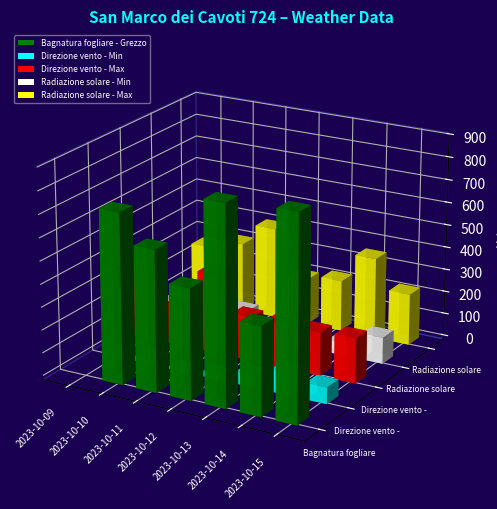

At which label does Radiazione solare - Min first exceed 84?

2023-10-10